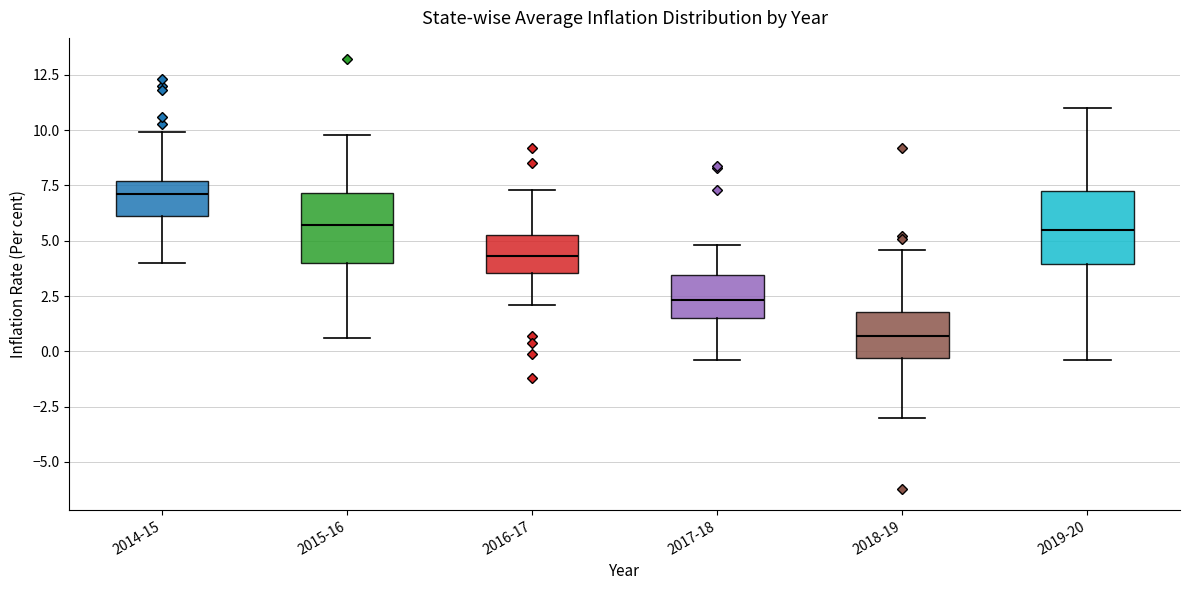

Reading left to right, read every box against the y-axis: the position of its median line, the range the box covers, and the ends of its whiskers. The values are not printed on the chart, so give them approximately, as read against the axis.

2014-15: median 7.0, box 6.0 to 7.5, whiskers 4.0 to 10.0
2015-16: median 5.5, box 4.0 to 7.0, whiskers 0.5 to 10.0
2016-17: median 4.5, box 3.5 to 5.5, whiskers 2.0 to 7.5
2017-18: median 2.5, box 1.5 to 3.5, whiskers -0.5 to 5.0
2018-19: median 0.5, box -0.5 to 2.0, whiskers -3.0 to 4.5
2019-20: median 5.5, box 4.0 to 7.5, whiskers -0.5 to 11.0